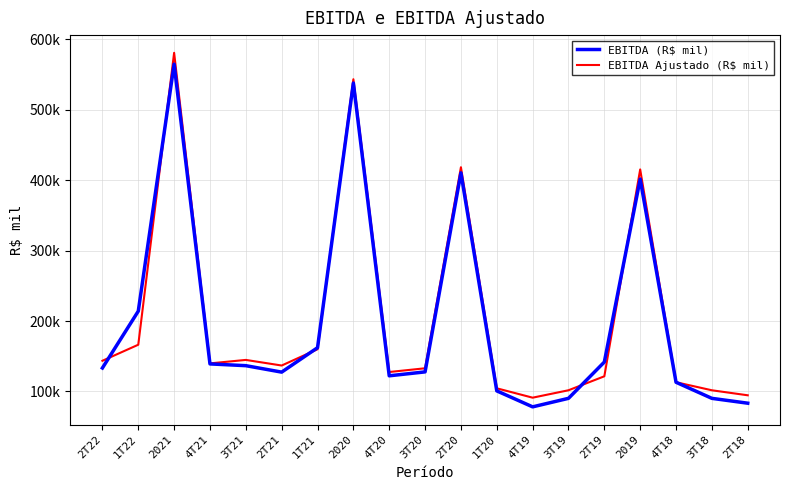

List the series in order of their overall mean, highest first.

EBITDA Ajustado (R$ mil), EBITDA (R$ mil)